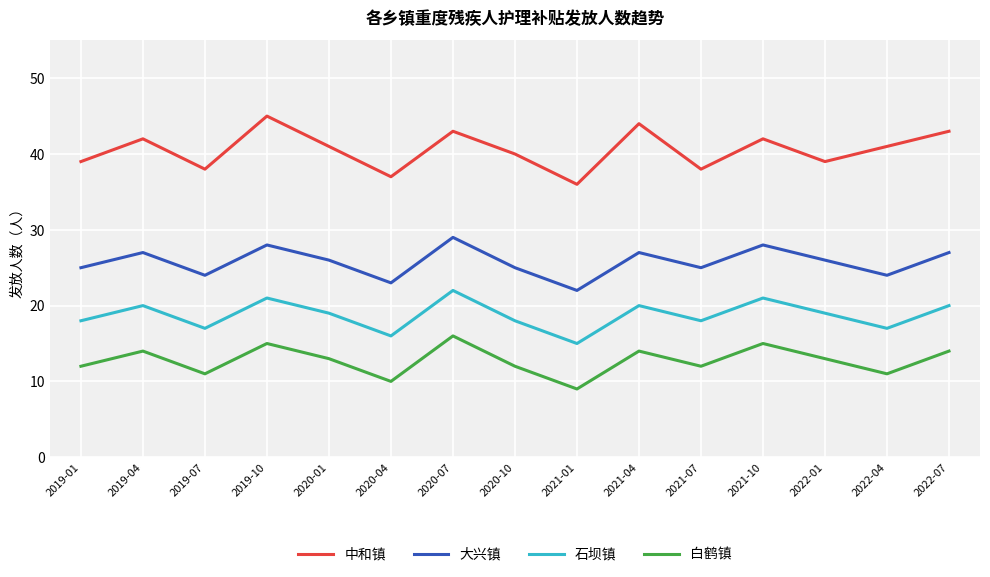

Which series has the widest spread of values?

中和镇